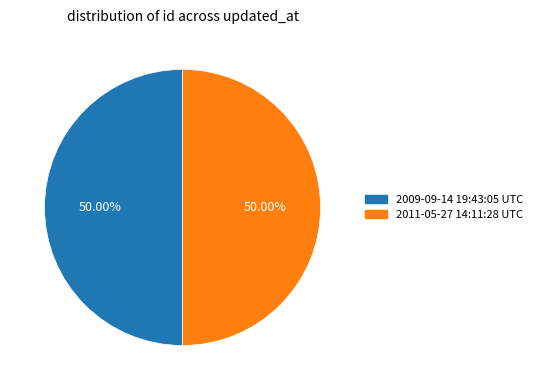

Count the number of slices in the pie.

2